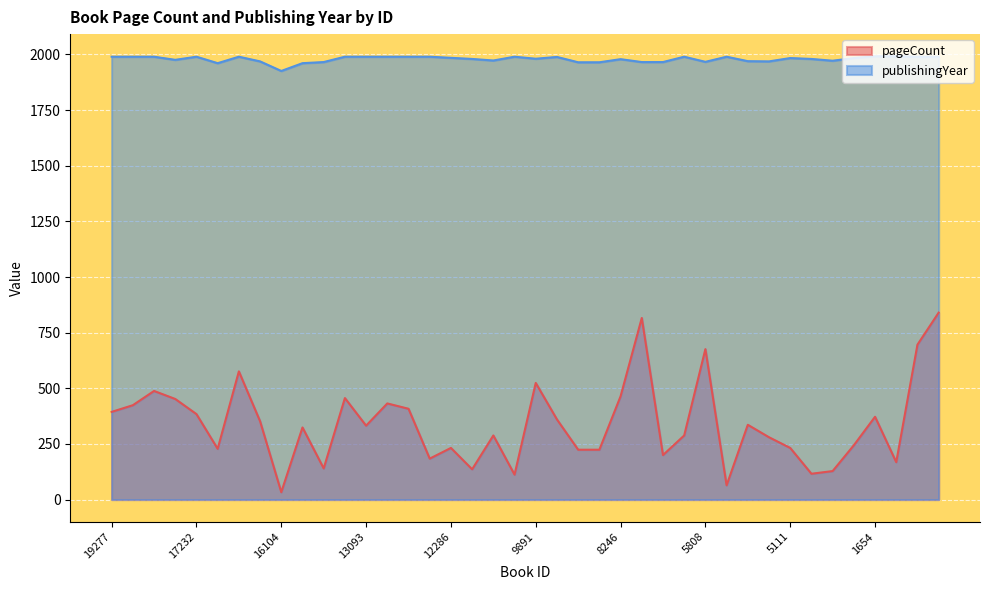

Rank the series by their average value, from lowest to highest.

pageCount, publishingYear